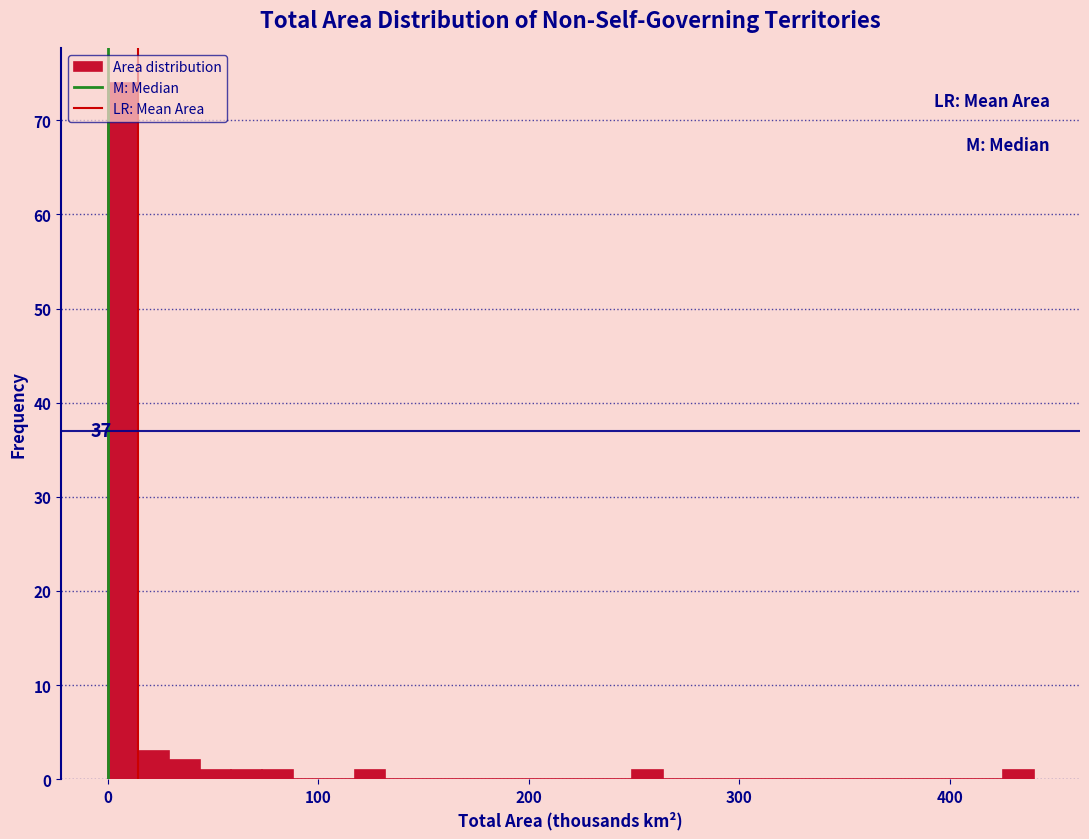

Read against the x-axis, roughly where is the centre of the tallest bar?

10